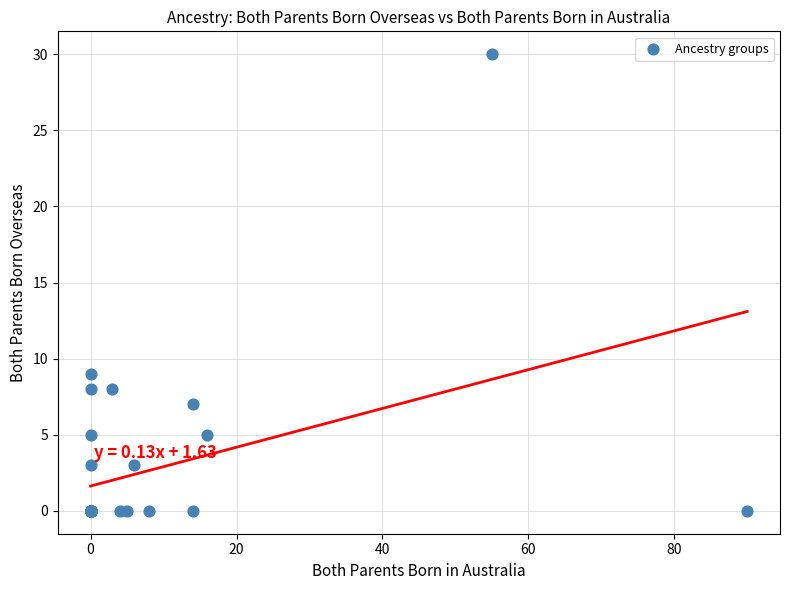

What Y value in the scatter plot is closest to 15?

9